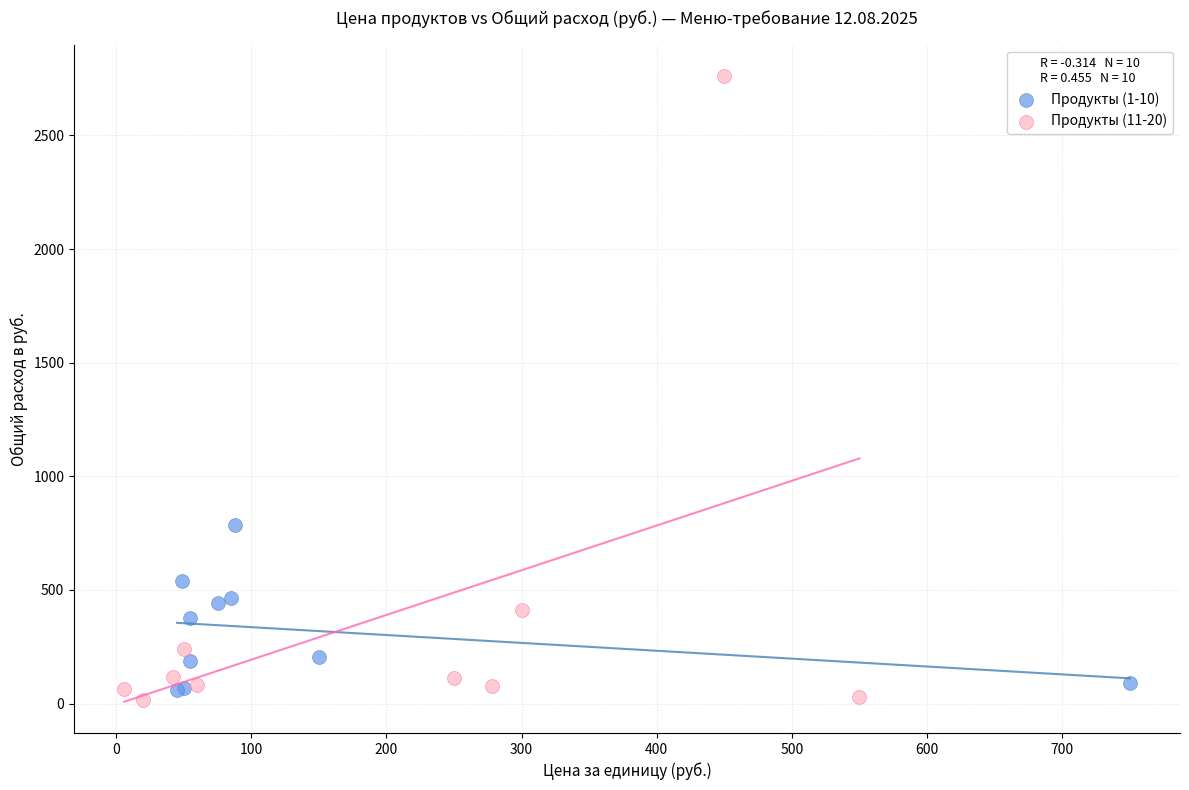

Which series has the widest spread of Y values?

Продукты (11-20)